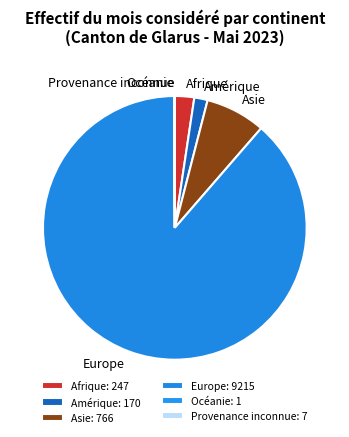

Is there a majority slice in this chart?

Yes